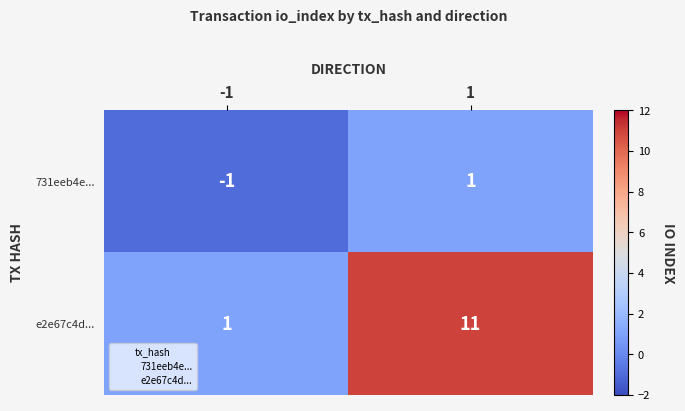

How many positive values does the 731eeb4e... series have?

1